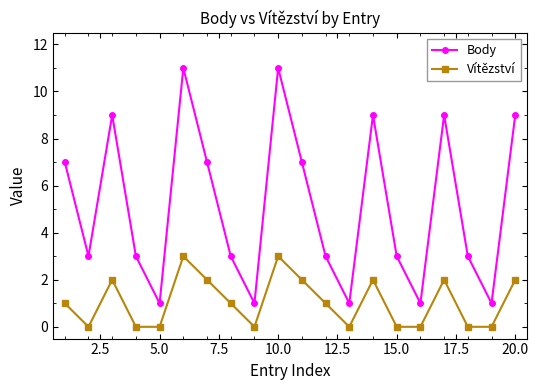

Which series has the largest total across all categories?

Body